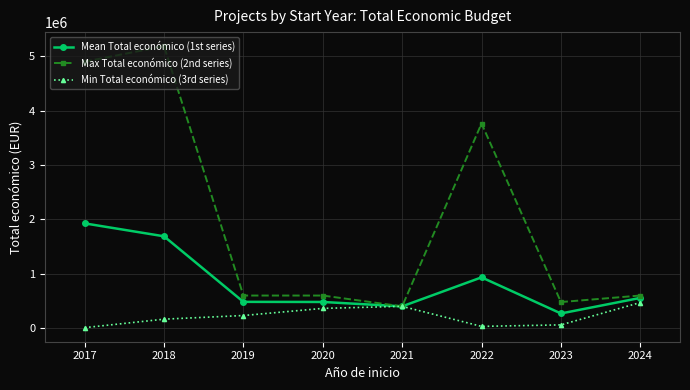

Which series has the largest total across all categories?

Max Total económico (2nd series)